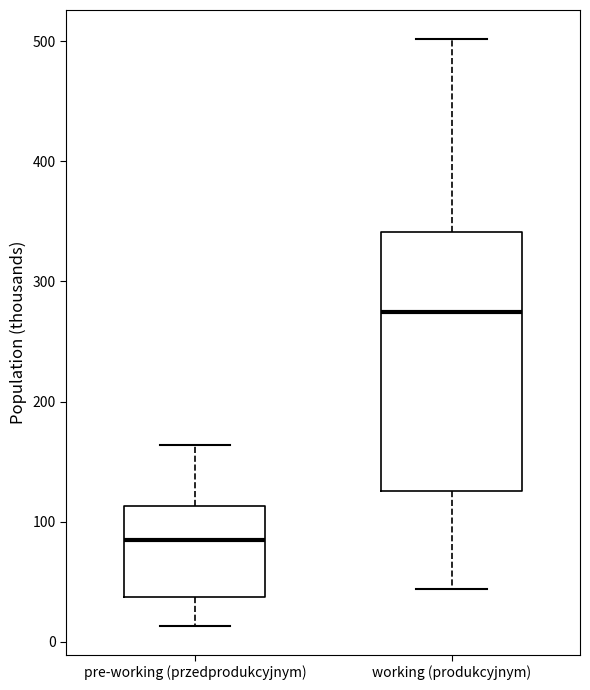

Reading left to right, read every box against the y-axis: the position of its median line, the range the box covers, and the ends of its whiskers. The values are not printed on the chart, so give them approximately, as read against the axis.

pre-working (przedprodukcyjnym): median 80, box 40 to 110, whiskers 10 to 160
working (produkcyjnym): median 270, box 130 to 340, whiskers 40 to 500